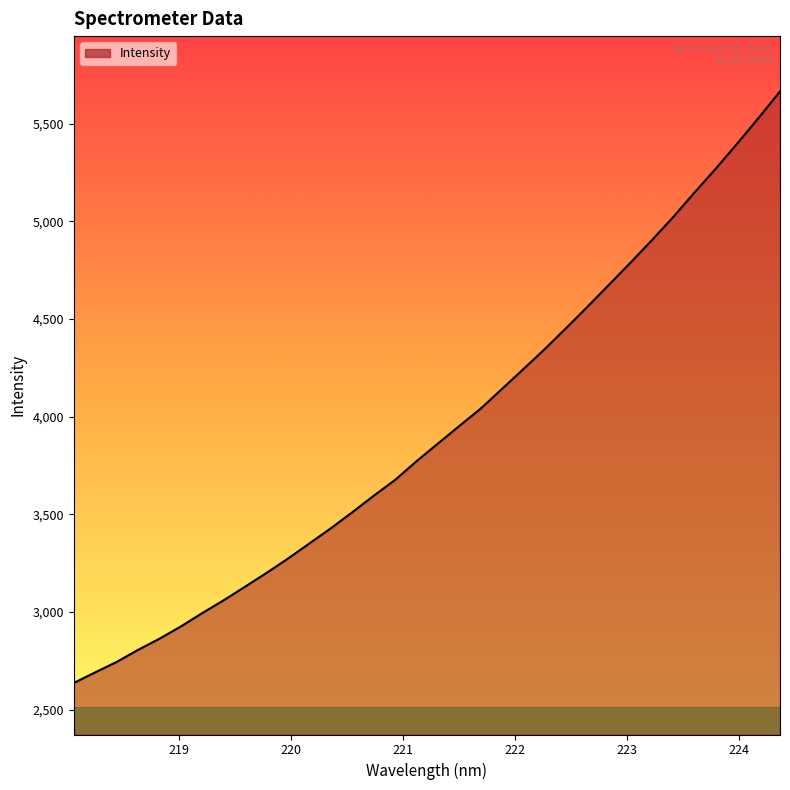

What is the difference between the maximum and minimum values?

3027.4